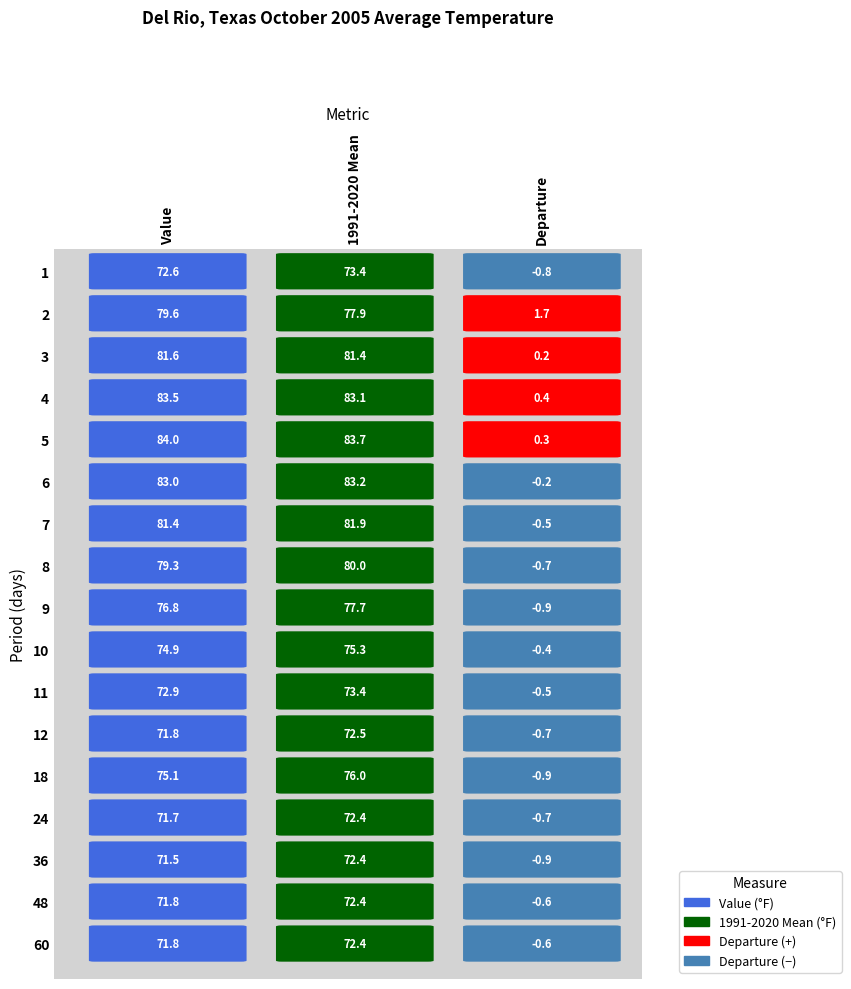

How many positive values does the 48 series have?

2